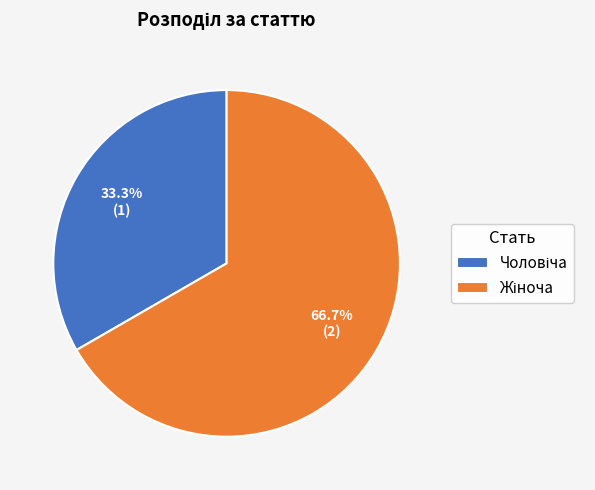

Count the number of slices in the pie.

2